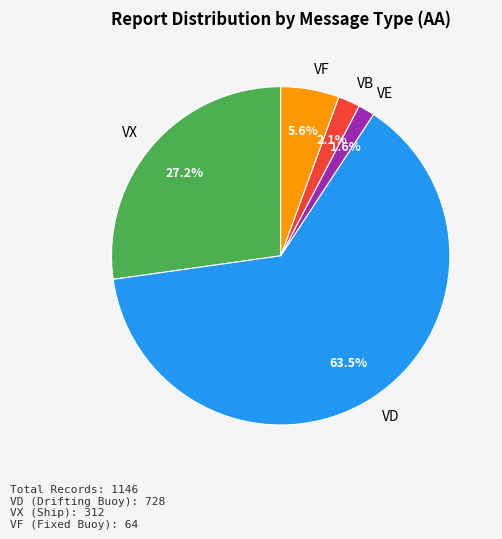

To the nearest percent, what is the difference between the largest and smallest slice percentages?

62%